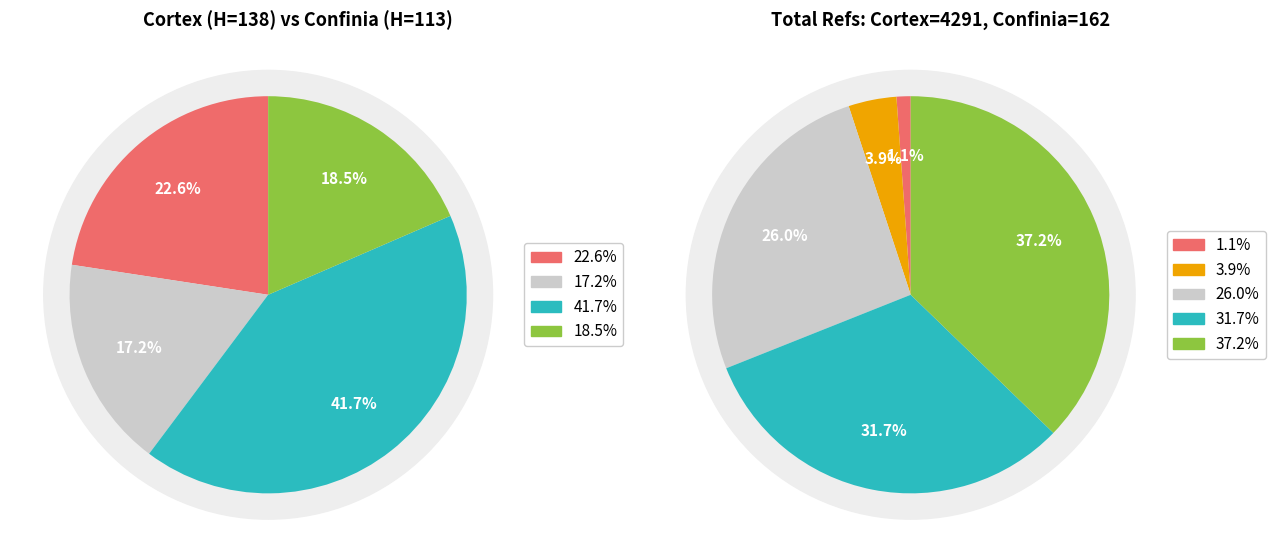

Which slice is the largest?

Cortex